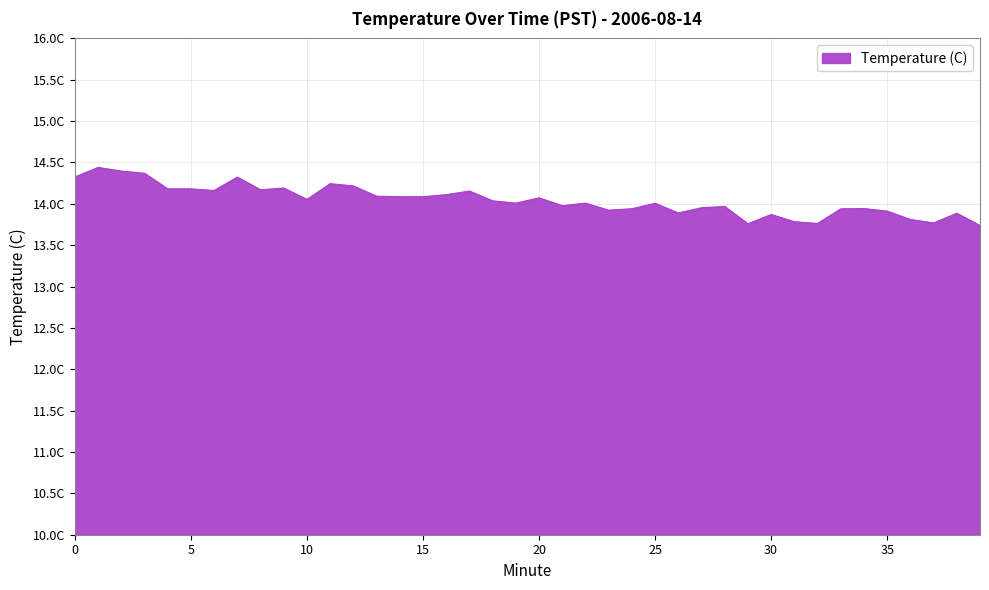

Does the chart display data point markers on the line(s)?

No